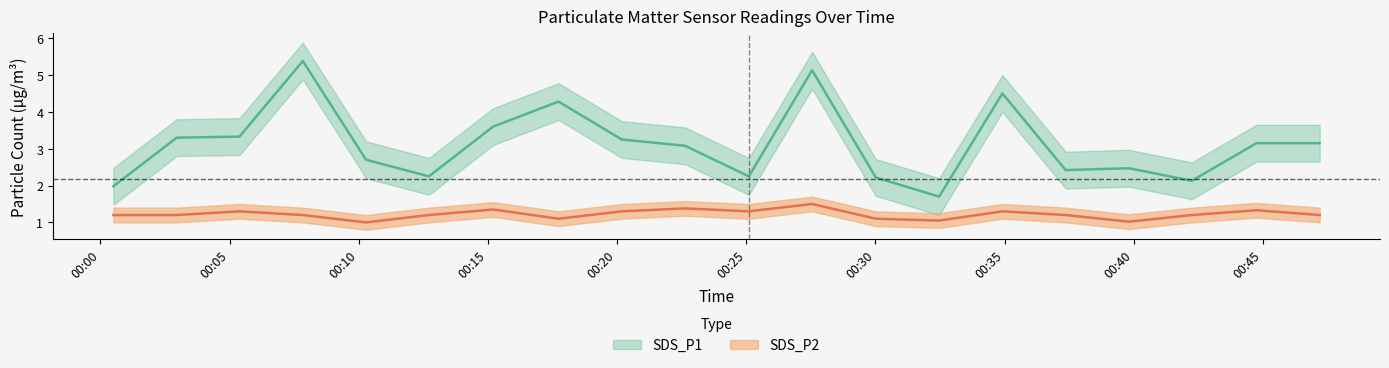

List the series in order of their overall mean, highest first.

SDS_P1, SDS_P2